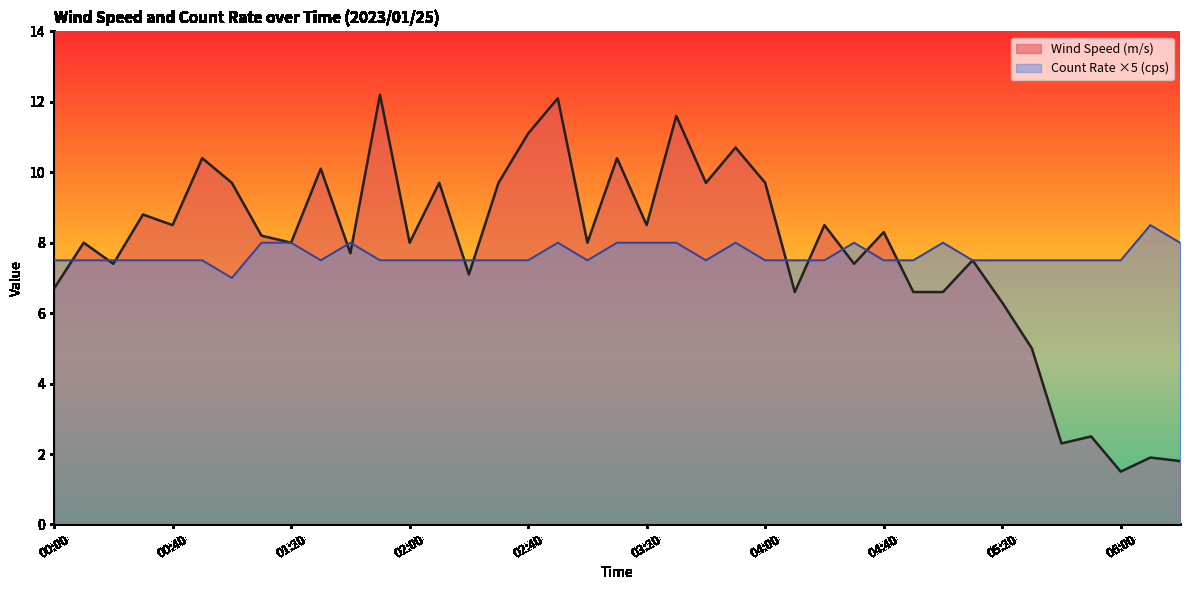

At which category does the chart reach its peak across all series?

01:50